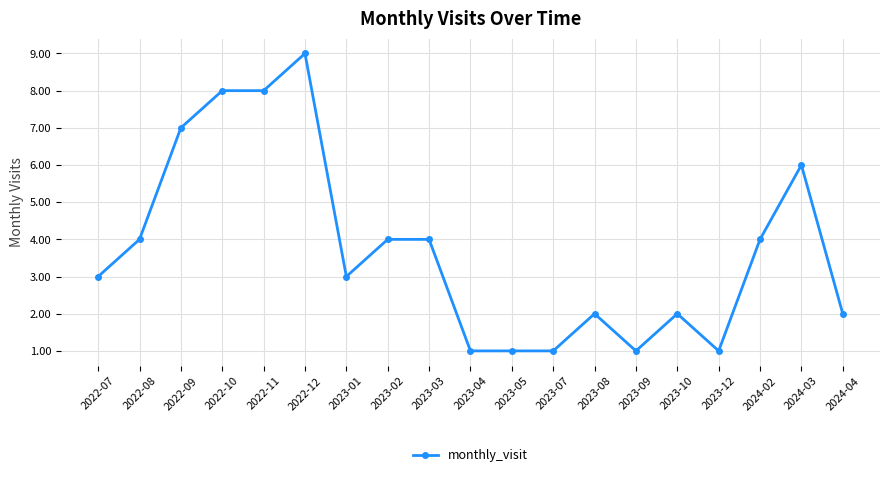

Which has a higher value, 2024-04 or 2022-10?

2022-10